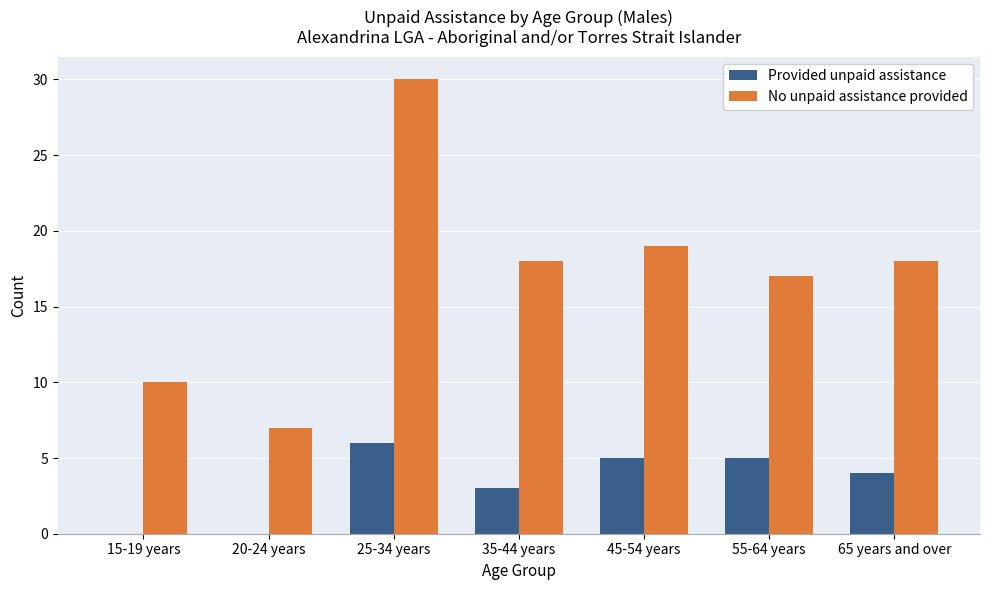

At which label does No unpaid assistance provided first exceed 18?

25-34 years